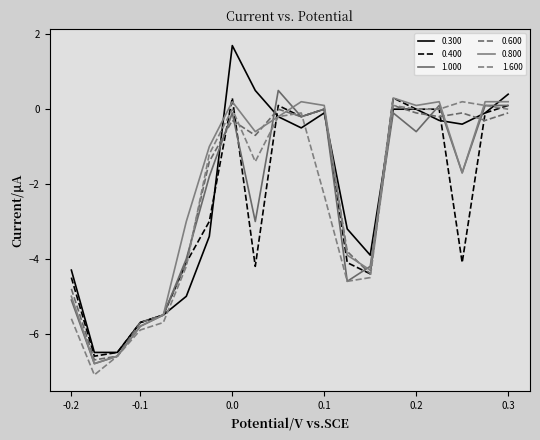

Reading left to right, transcribe all the data shown in this chart.

0.300: -4.3	-6.5	-6.5	-5.7	-5.5	-5.0	-3.4	1.7	0.5	-0.2	-0.5	-0.1	-3.2	-3.9	0.0	0.0	-0.3	-0.4	-0.1	0.4
0.400: -4.5	-6.6	-6.5	-5.7	-5.5	-4.1	-3.0	0.3	-4.2	0.1	-0.2	0.0	-4.1	-4.4	0.3	0.0	0.0	-4.1	-0.1	0.1
1.000: -5.1	-6.8	-6.6	-5.8	-5.5	-4.0	-1.8	-0.1	-3.0	0.5	-0.2	-0.0	-4.6	-4.2	-0.1	-0.6	0.1	-1.7	0.1	0.1
0.600: -4.8	-6.7	-6.6	-5.7	-5.5	-4.1	-1.4	-0.3	-0.7	0.0	-0.2	0.0	-3.8	-4.4	0.1	-0.1	-0.2	-0.1	-0.3	-0.1
0.800: -5.0	-6.8	-6.6	-5.8	-5.5	-3.0	-1.0	0.2	-0.6	-0.2	0.2	0.1	-3.9	-4.3	0.3	0.1	0.2	-1.7	0.2	0.2
1.600: -5.6	-7.1	-6.6	-5.9	-5.7	-4.2	-1.2	-0.0	-1.4	-0.2	-0.1	-2.3	-4.6	-4.5	0.1	0.0	-0.0	0.2	0.1	-0.0